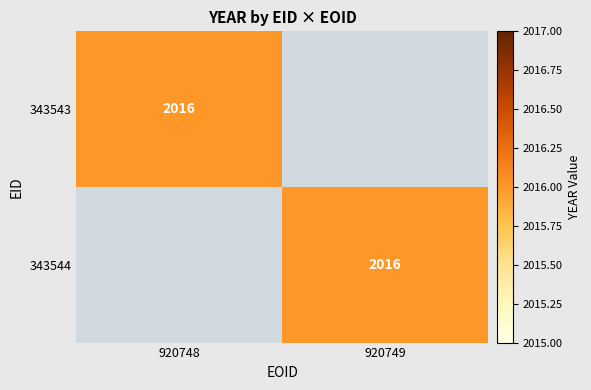

What is the sum of the 343544 values at 920748 and 920749?

2016